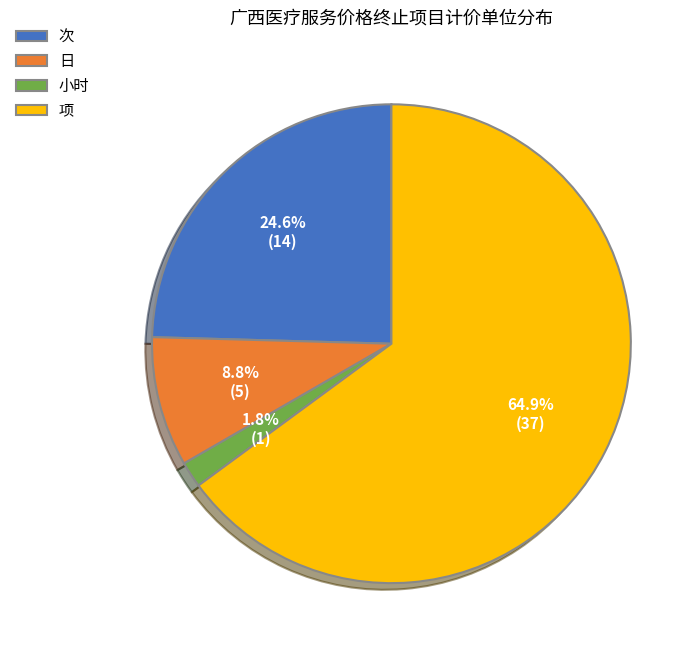

How many segments does this pie chart have?

4